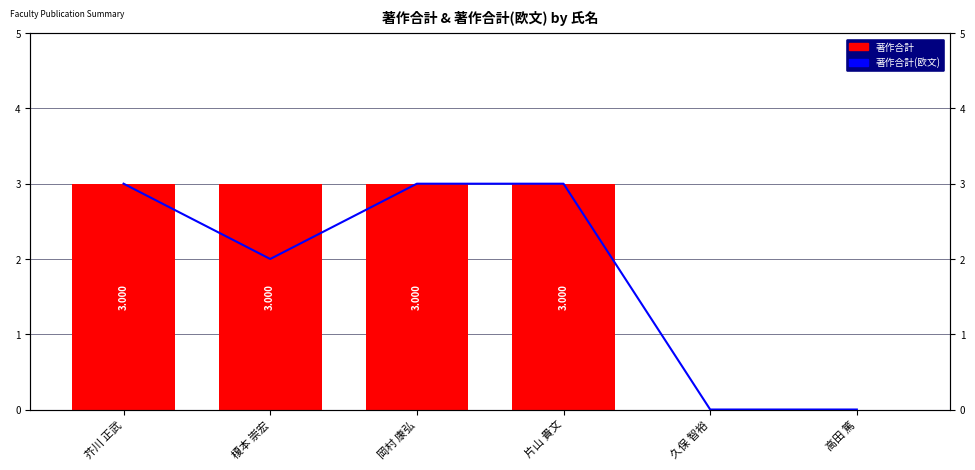

Reading left to right, transcribe all the data shown in this chart.

著作合計(欧文): 芥川 正武=3	榎本 崇宏=2	岡村 康弘=3	片山 貴文=3	久保 智裕=0	高田 篤=0
著作合計: 芥川 正武=3	榎本 崇宏=3	岡村 康弘=3	片山 貴文=3	久保 智裕=0	高田 篤=0